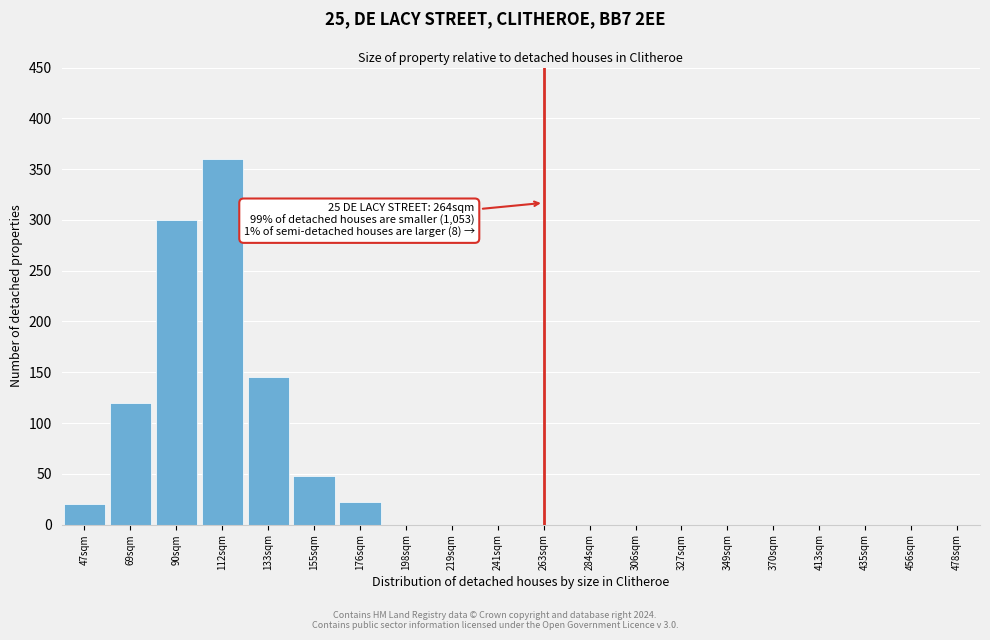

Reading right to left, what are all the values shown in this chart?

478sqm=0	456sqm=0	435sqm=0	413sqm=0	370sqm=0	349sqm=0	327sqm=0	306sqm=0	284sqm=0	263sqm=0	241sqm=0	219sqm=0	198sqm=0	176sqm=22	155sqm=48	133sqm=145	112sqm=360	90sqm=300	69sqm=120	47sqm=20